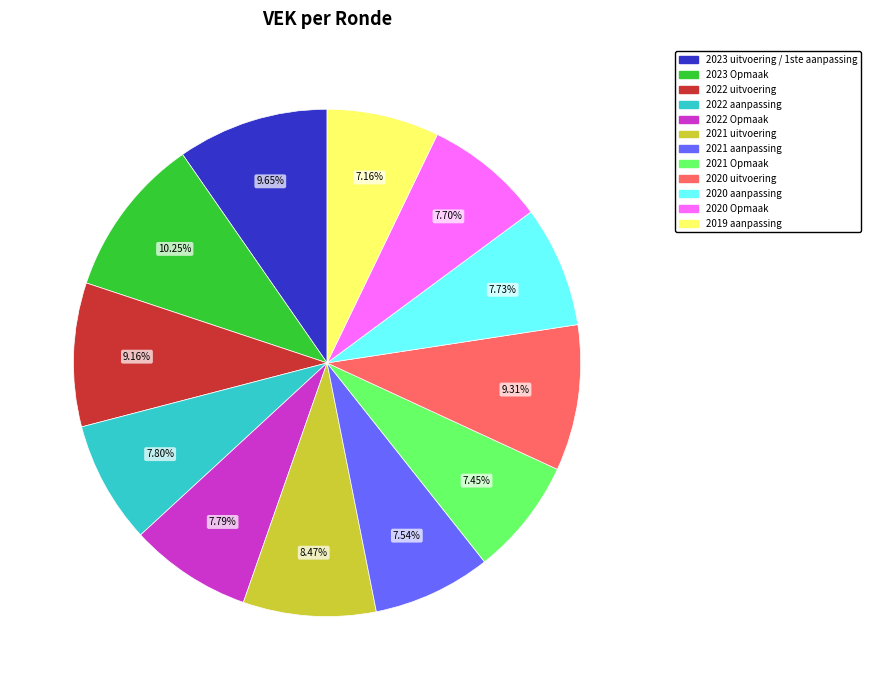

The 2023 Opmaak slice represents 10% of the pie. True or false?

True